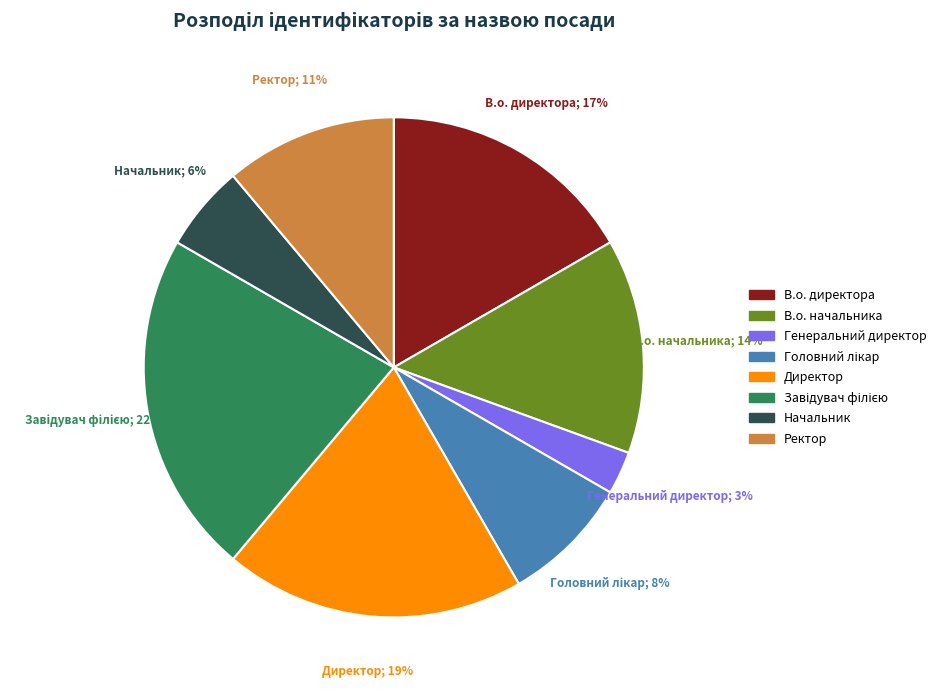

Between Генеральний директор and Начальник, which is larger?

Начальник